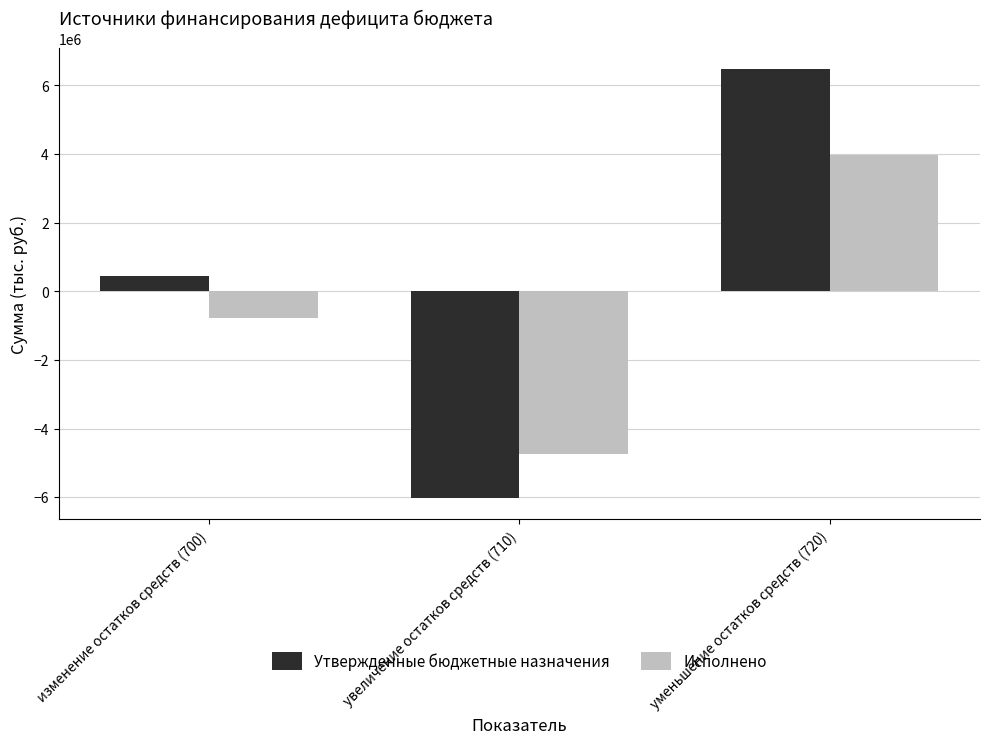

Is it true that Утвержденные бюджетные назначения equals 6466302.2 at уменьшение остатков средств (720)?

True